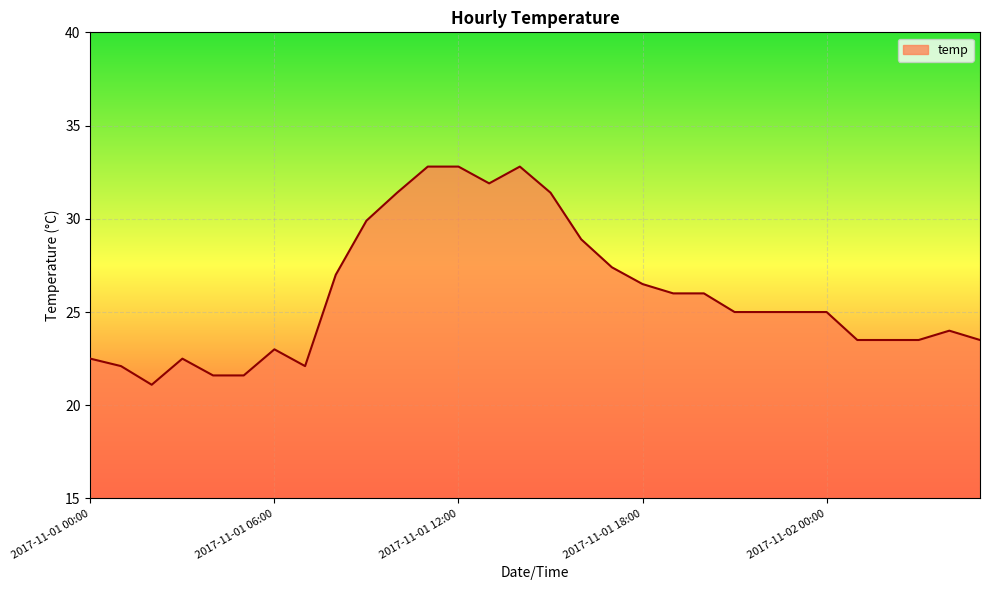

Does the chart display data point markers on the line(s)?

No